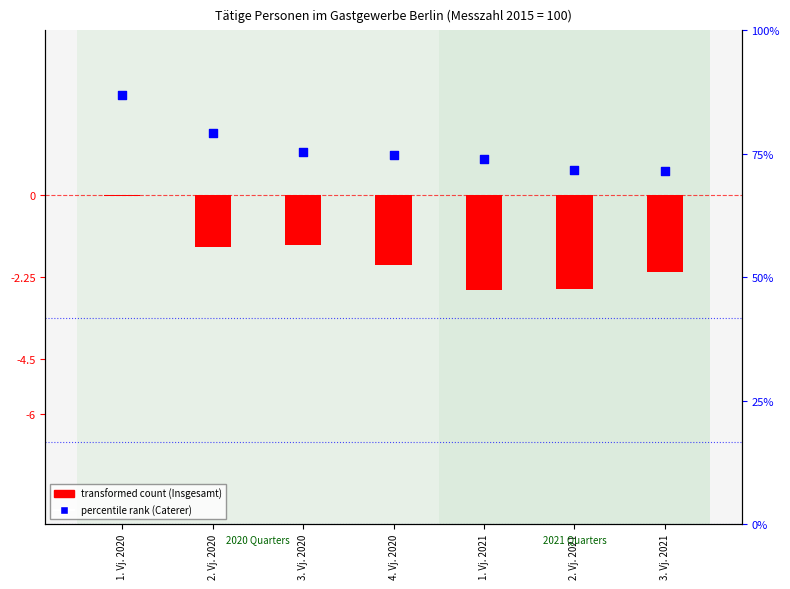

Which series contains the highest Y value?

Caterer